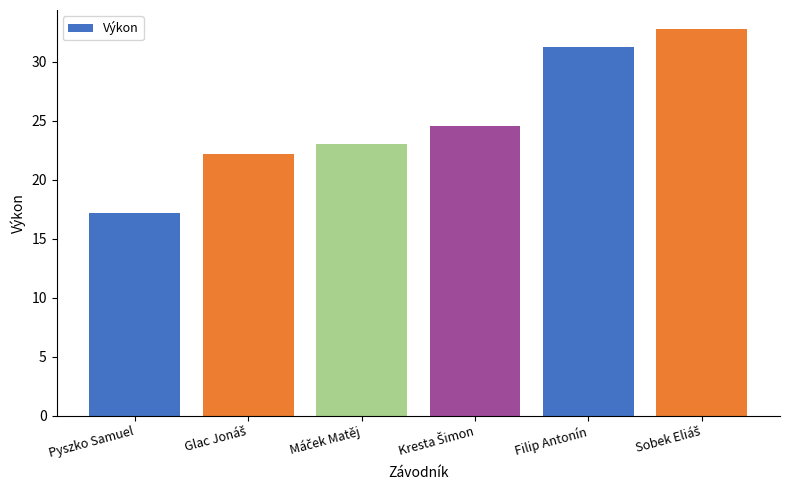

Which label corresponds to the smallest value in the chart?

Pyszko Samuel